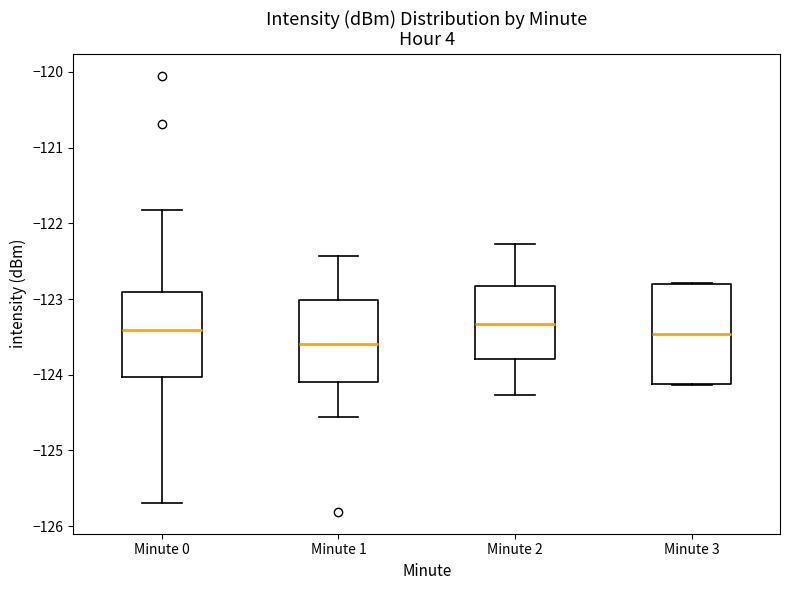

Reading left to right, read every box against the y-axis: the position of its median line, the range the box covers, and the ends of its whiskers. The values are not printed on the chart, so give them approximately, as read against the axis.

Minute 0: median -123.4, box -124.0 to -122.9, whiskers -125.7 to -121.8
Minute 1: median -123.6, box -124.1 to -123.0, whiskers -124.6 to -122.4
Minute 2: median -123.3, box -123.8 to -122.8, whiskers -124.3 to -122.3
Minute 3: median -123.5, box -124.1 to -122.8, whiskers -124.1 to -122.8